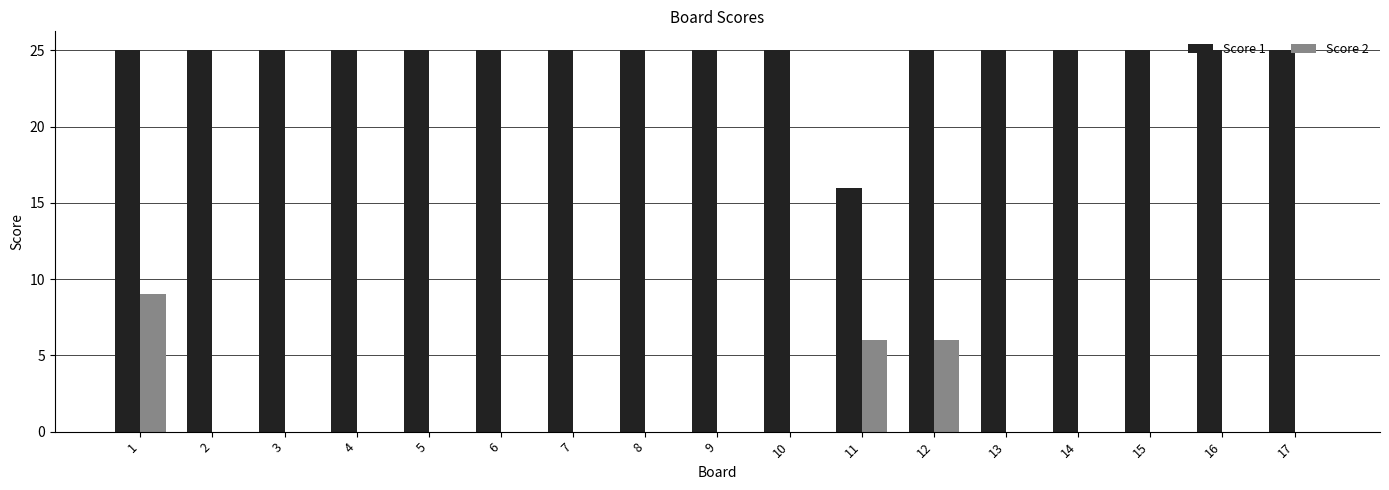

What are all the series names shown in the legend?

Score 1, Score 2